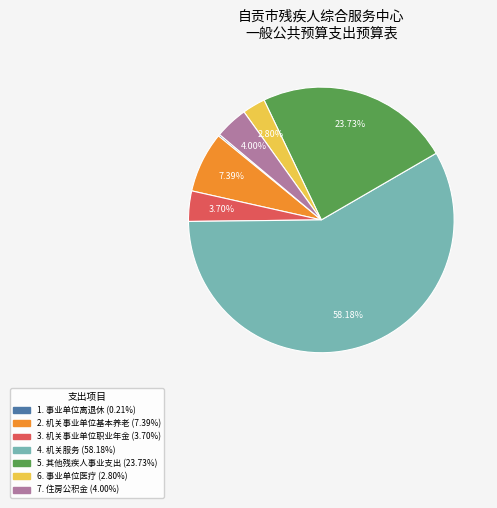

Is there a majority slice in this chart?

Yes